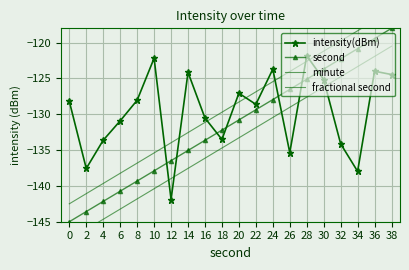

List the labels in order of minute value, smallest first.

0, 2, 4, 6, 8, 10, 12, 14, 16, 18, 20, 22, 24, 26, 28, 30, 32, 34, 36, 38